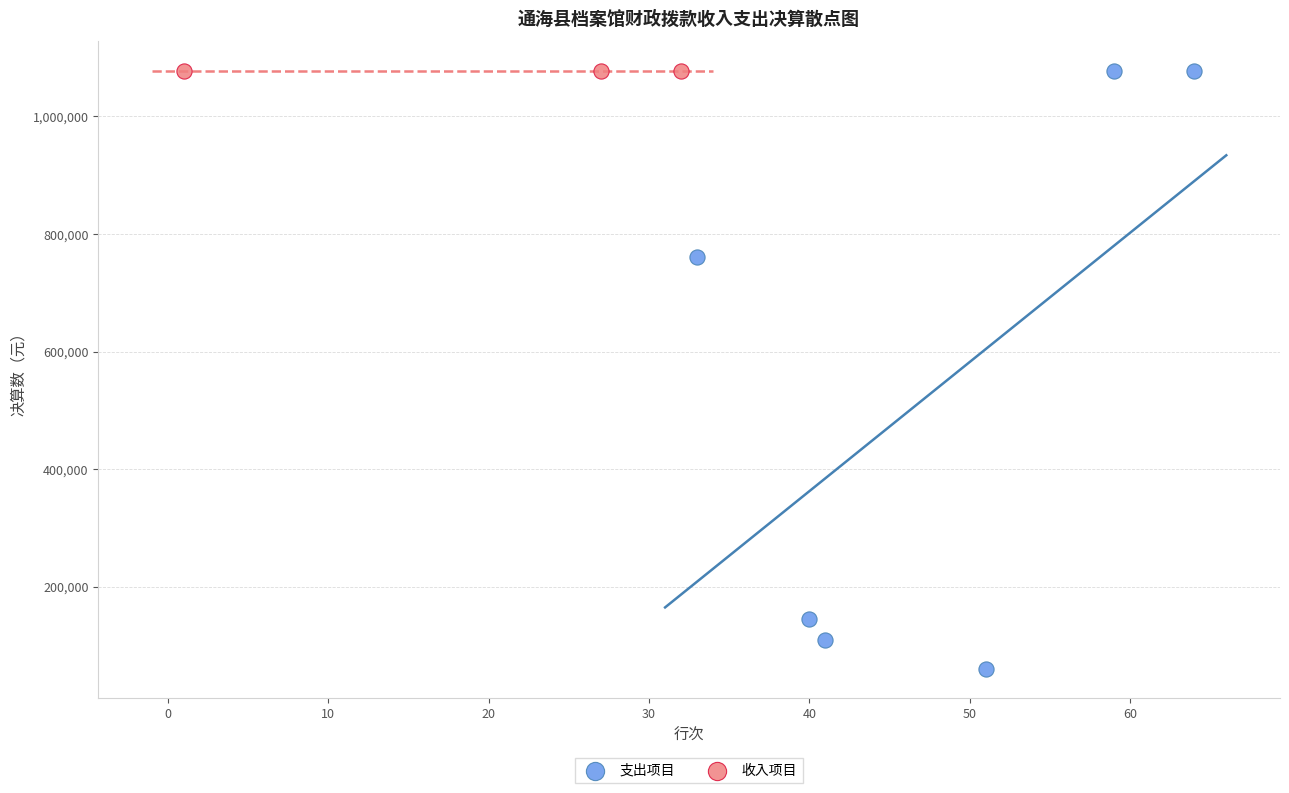

Which series contains the lowest Y value?

支出项目